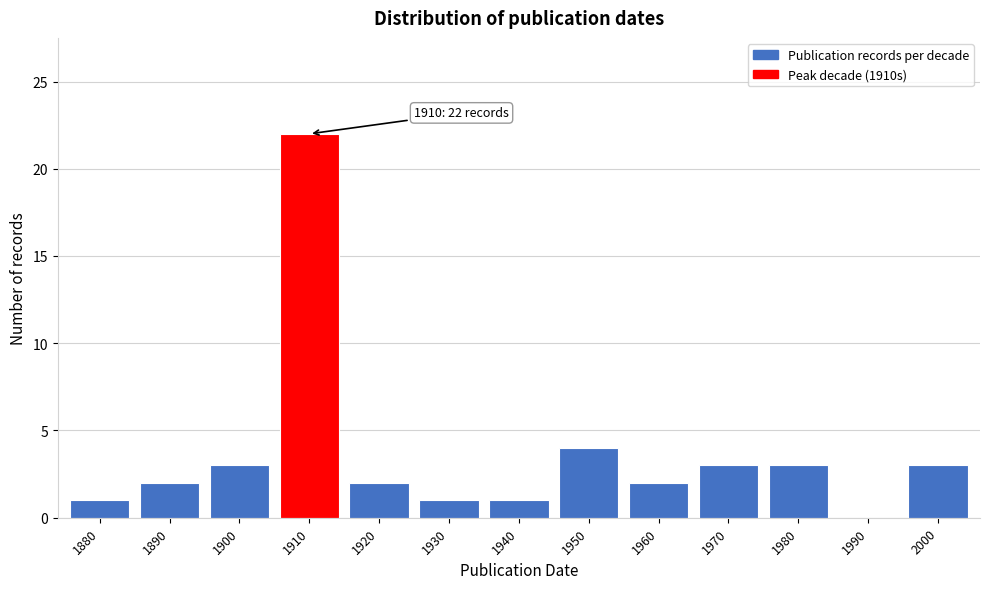

Reading left to right, transcribe all the data shown in this chart.

1880=1	1890=2	1900=3	1910=22	1920=2	1930=1	1940=1	1950=4	1960=2	1970=3	1980=3	1990=0	2000=3